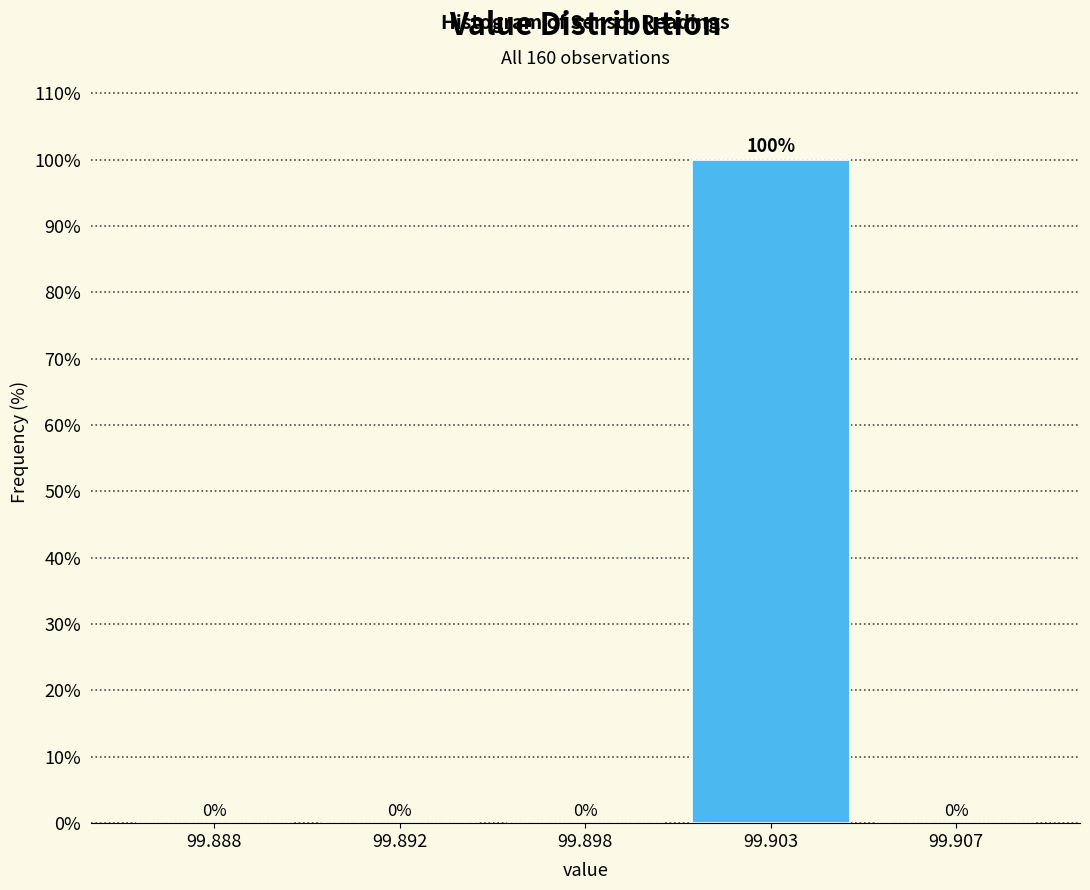

Reading left to right, list all the values displayed in this chart.

99.888=0	99.892=0	99.898=0	99.903=100	99.907=0